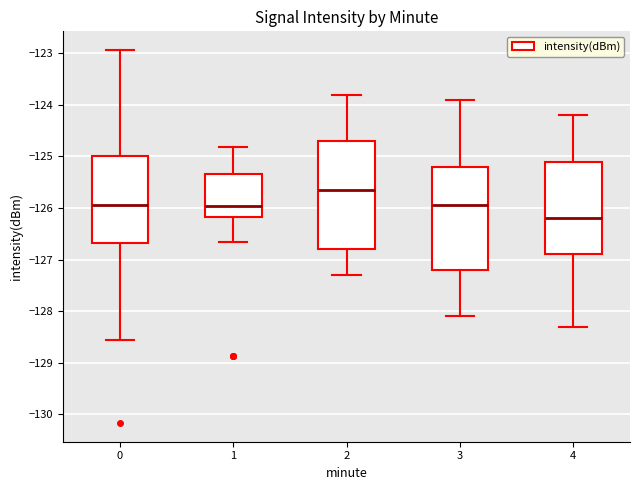

Reading left to right, read every box against the y-axis: the position of its median line, the range the box covers, and the ends of its whiskers. The values are not printed on the chart, so give them approximately, as read against the axis.

0: median -125.9, box -126.7 to -125.0, whiskers -128.6 to -122.9
1: median -126.0, box -126.2 to -125.3, whiskers -126.7 to -124.8
2: median -125.6, box -126.8 to -124.7, whiskers -127.3 to -123.8
3: median -125.9, box -127.2 to -125.2, whiskers -128.1 to -123.9
4: median -126.2, box -126.9 to -125.1, whiskers -128.3 to -124.2